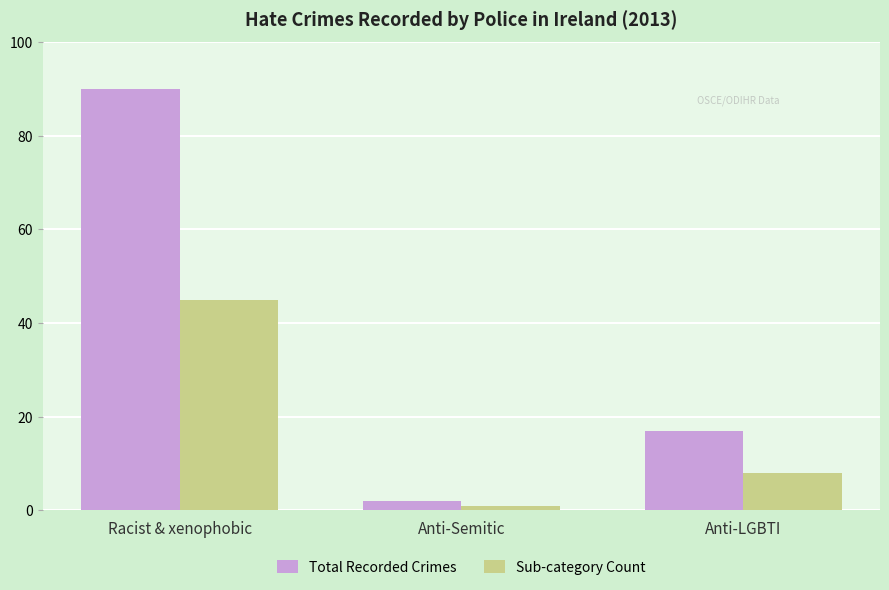

Rank the series by their maximum value, from lowest to highest.

Sub-category Count, Total Recorded Crimes